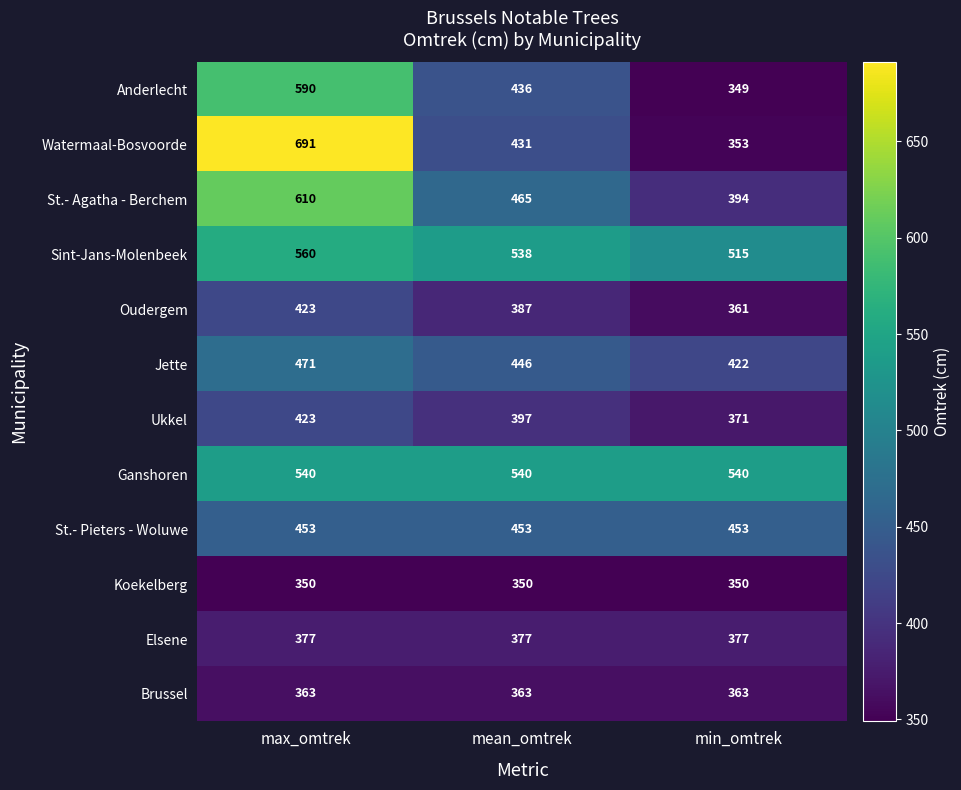

The Watermaal-Bosvoorde series shows 168 at min_omtrek. True or false?

False